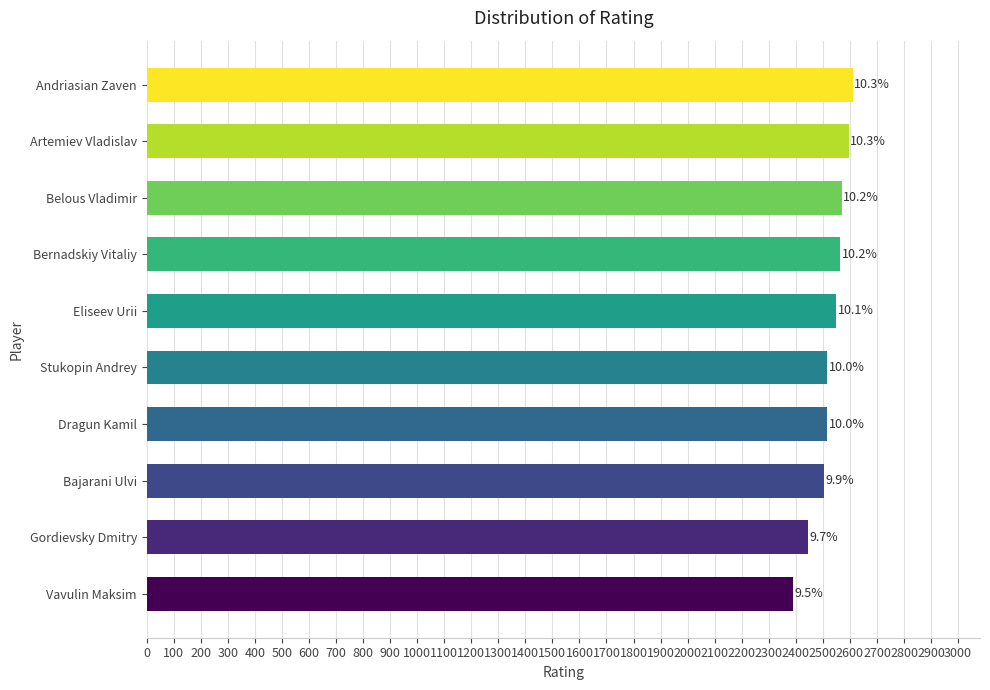

How many bars are there in total?

10